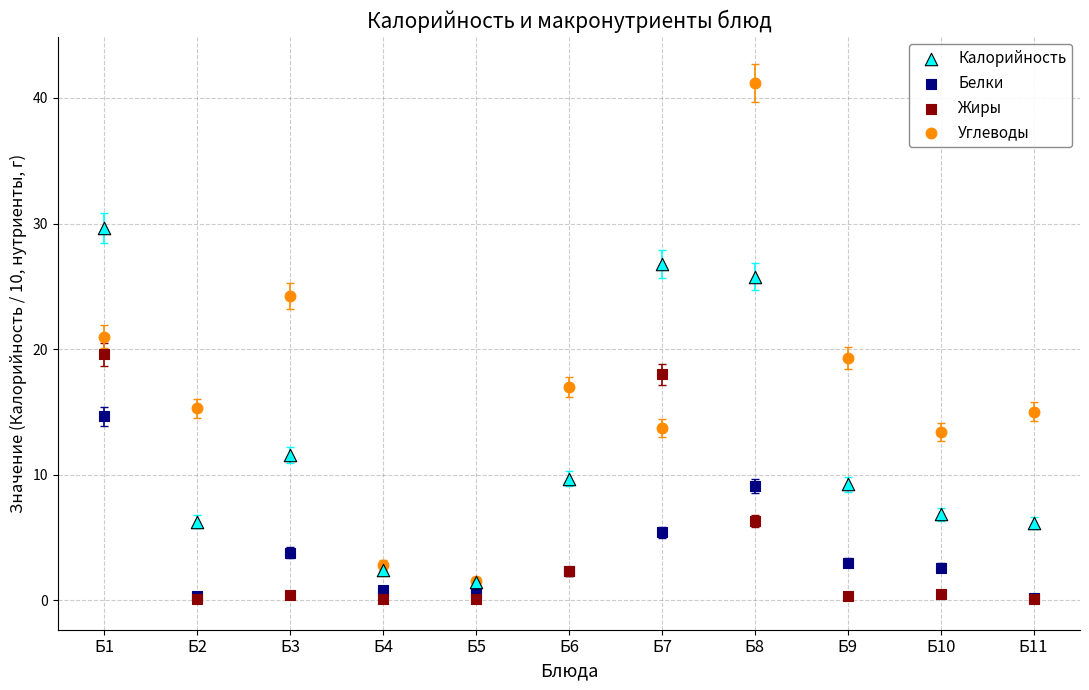

Which series has the widest spread of Y values?

Углеводы